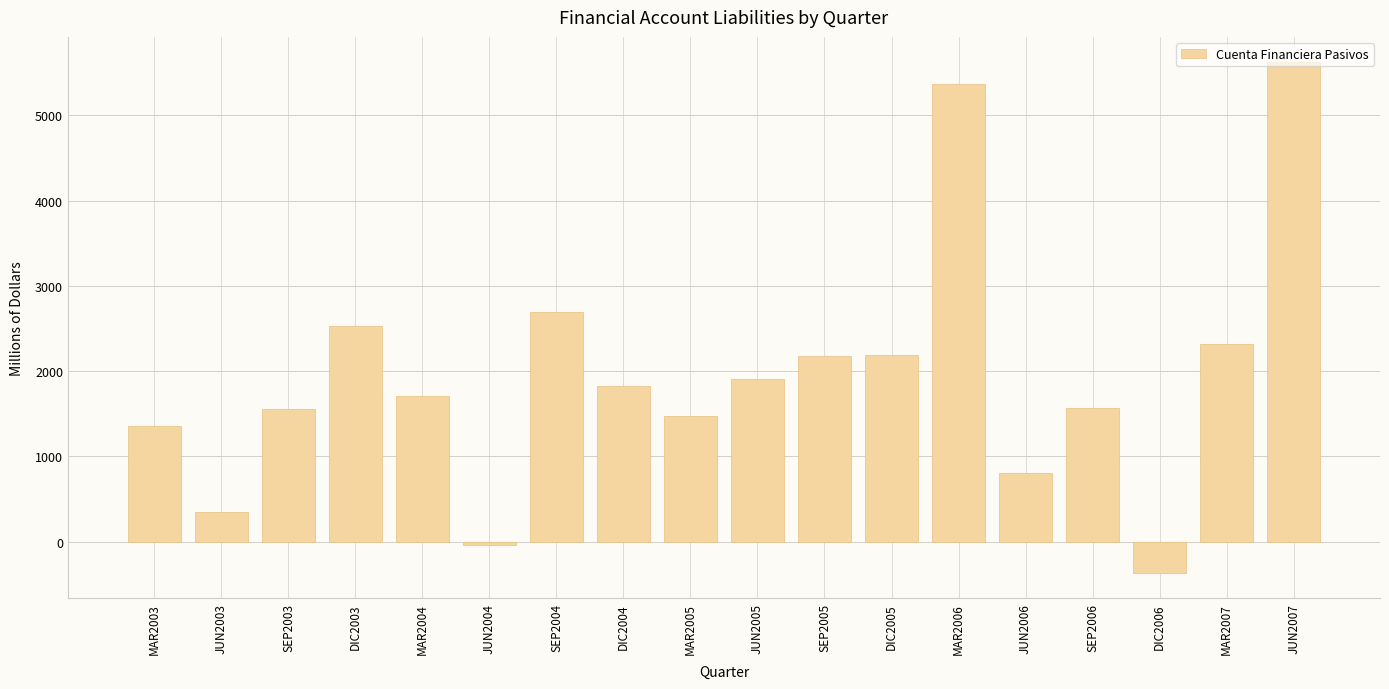

What is the maximum value shown in the chart?

5621.2